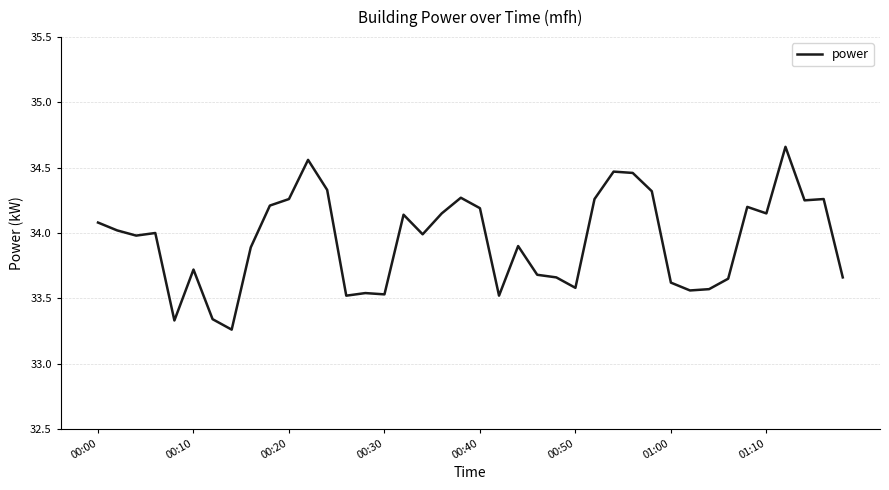

What is the difference between the maximum and minimum values?

1.4